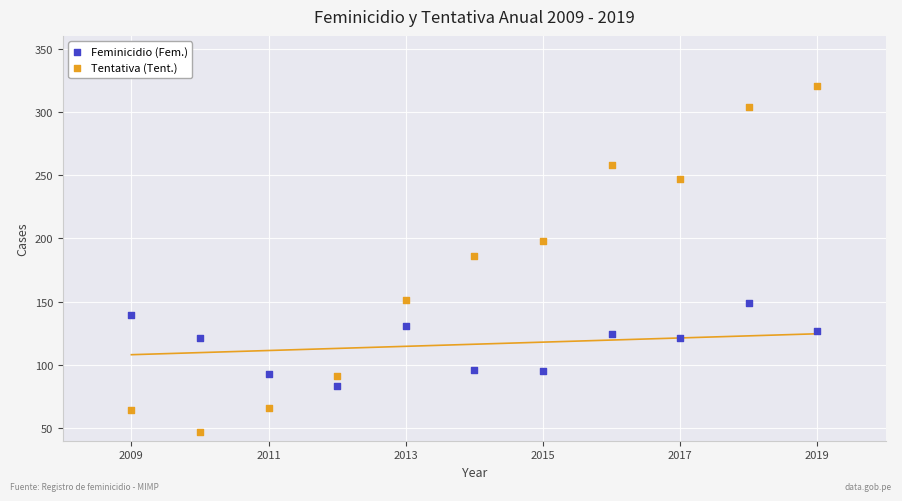

What is the X range (max minus min) for the scatter plot?

10